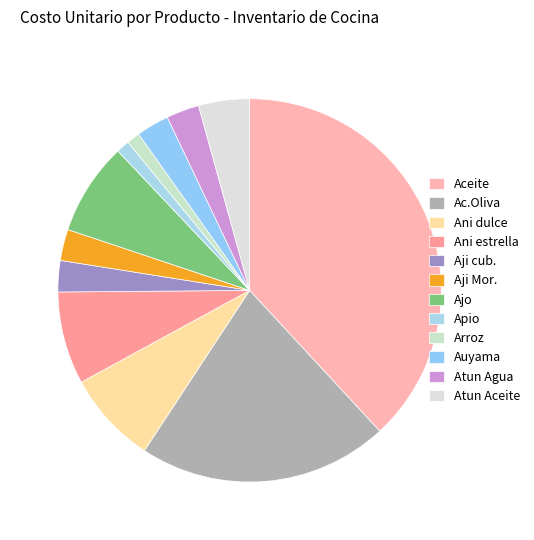

Rank the categories by value from highest to lowest.

Aceite, Aceite de Oliva Extra Virgen, Ani dulce, Ani de estrella, Ajo, Atun en Trozos en Aceite, Auyama, Atun en Trozos en Agua, Aji cubanela, Aji Morron, Apio, Arroz